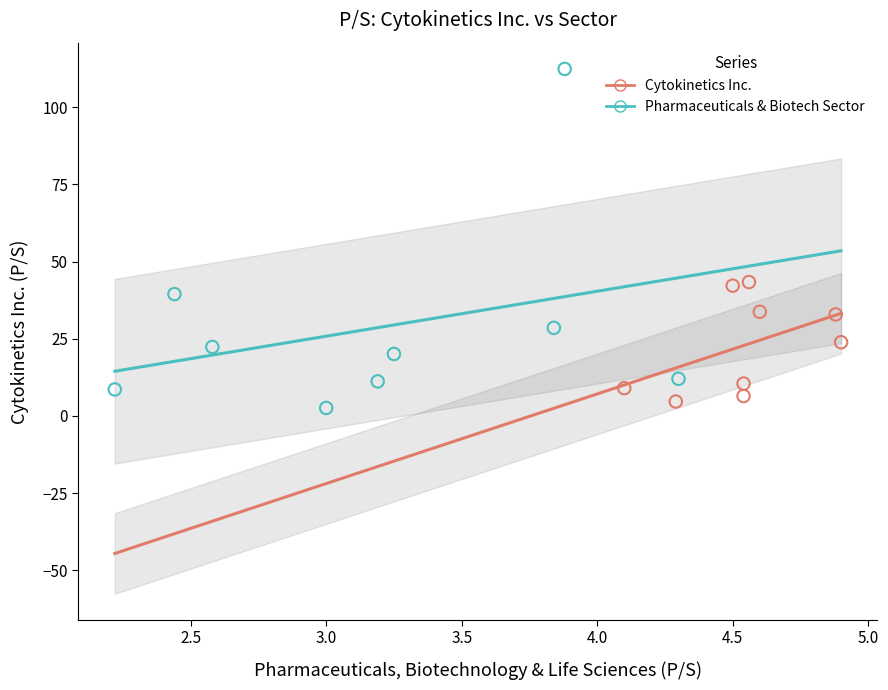

Which series reaches the minimum Y coordinate?

Pharmaceuticals & Biotech Sector